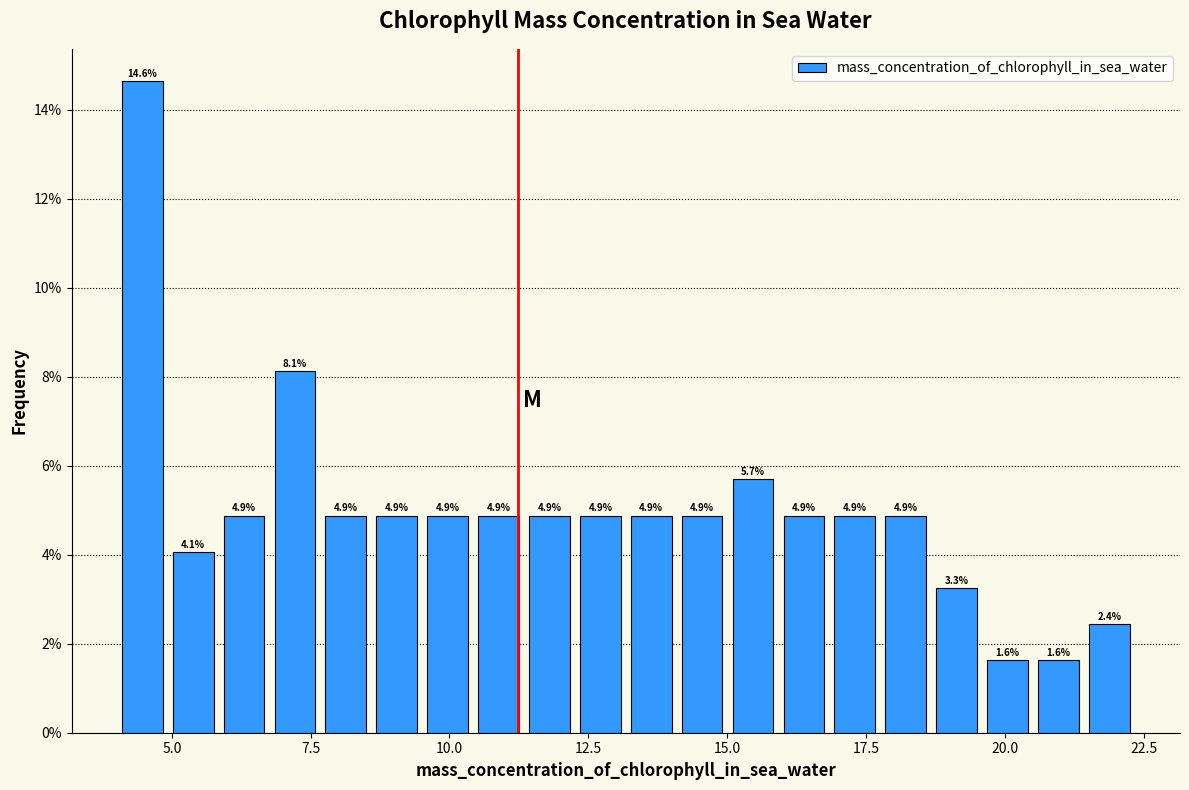

Around what value on the x-axis is the tallest bar? Give the approximate position of its centre, as read against the axis.

4.5